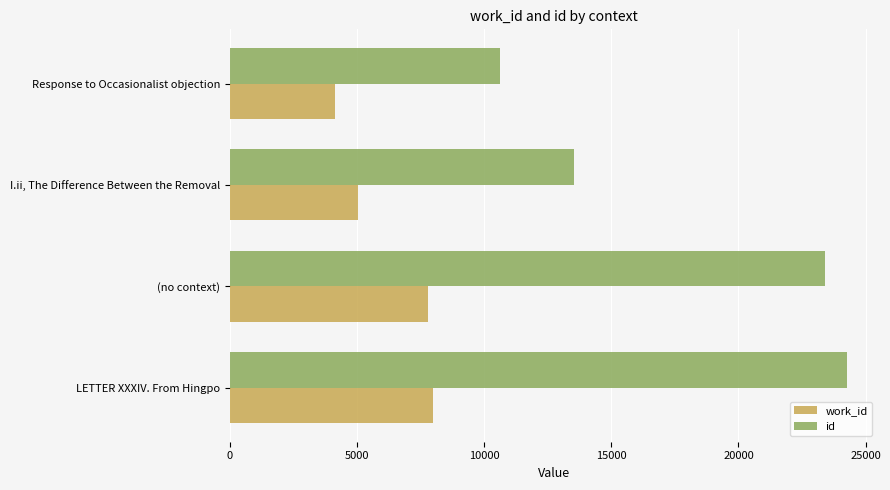

Which category has the highest value across all series?

LETTER XXXIV. From Hingpo